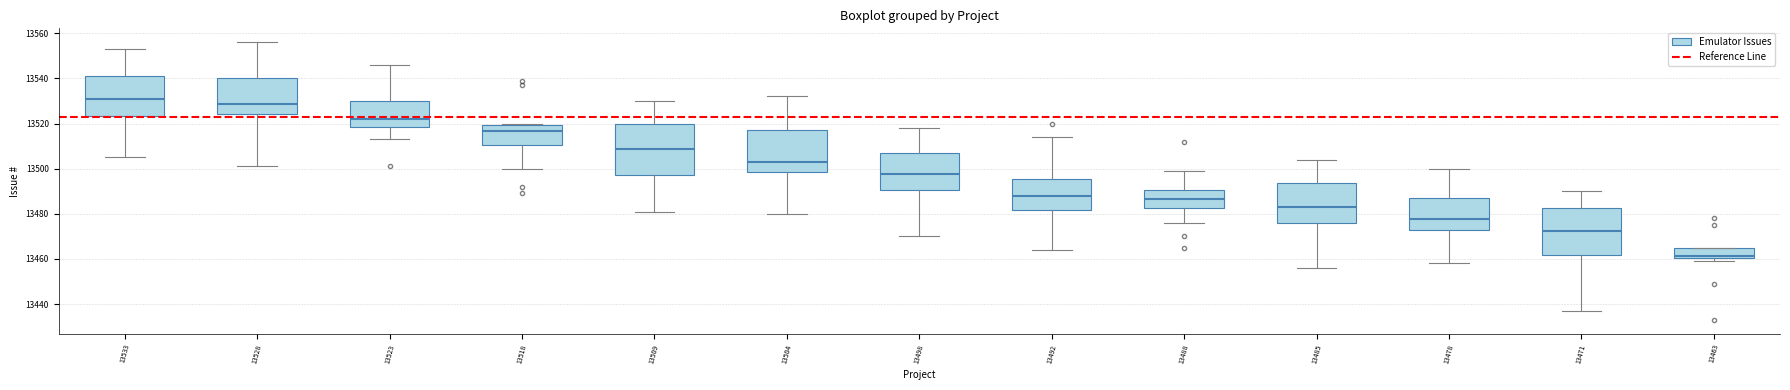

Reading left to right, transcribe this box plot: for each box, give where its median line is, the range the box spans, and where its two whiskers end, as read against the y-axis. The values are not printed on the chart, so give them approximately, as read against the axis.

13533: median 13532, box 13524 to 13542, whiskers 13506 to 13554
13528: median 13528, box 13524 to 13540, whiskers 13502 to 13556
13523: median 13522, box 13518 to 13530, whiskers 13514 to 13546
13518: median 13516, box 13510 to 13520, whiskers 13500 to 13520 (just above the box's upper edge)
13509: median 13508, box 13498 to 13520, whiskers 13482 to 13530
13504: median 13504, box 13498 to 13518, whiskers 13480 to 13532
13498: median 13498, box 13490 to 13508, whiskers 13470 to 13518
13492: median 13488, box 13482 to 13496, whiskers 13464 to 13514
13488: median 13486, box 13482 to 13490, whiskers 13476 to 13500
13485: median 13484, box 13476 to 13494, whiskers 13456 to 13504
13478: median 13478, box 13474 to 13488, whiskers 13458 to 13500
13471: median 13472, box 13462 to 13482, whiskers 13438 to 13490
13463: median 13462, box 13460 to 13466, whiskers 13460 (just below the box's lower edge) to 13466